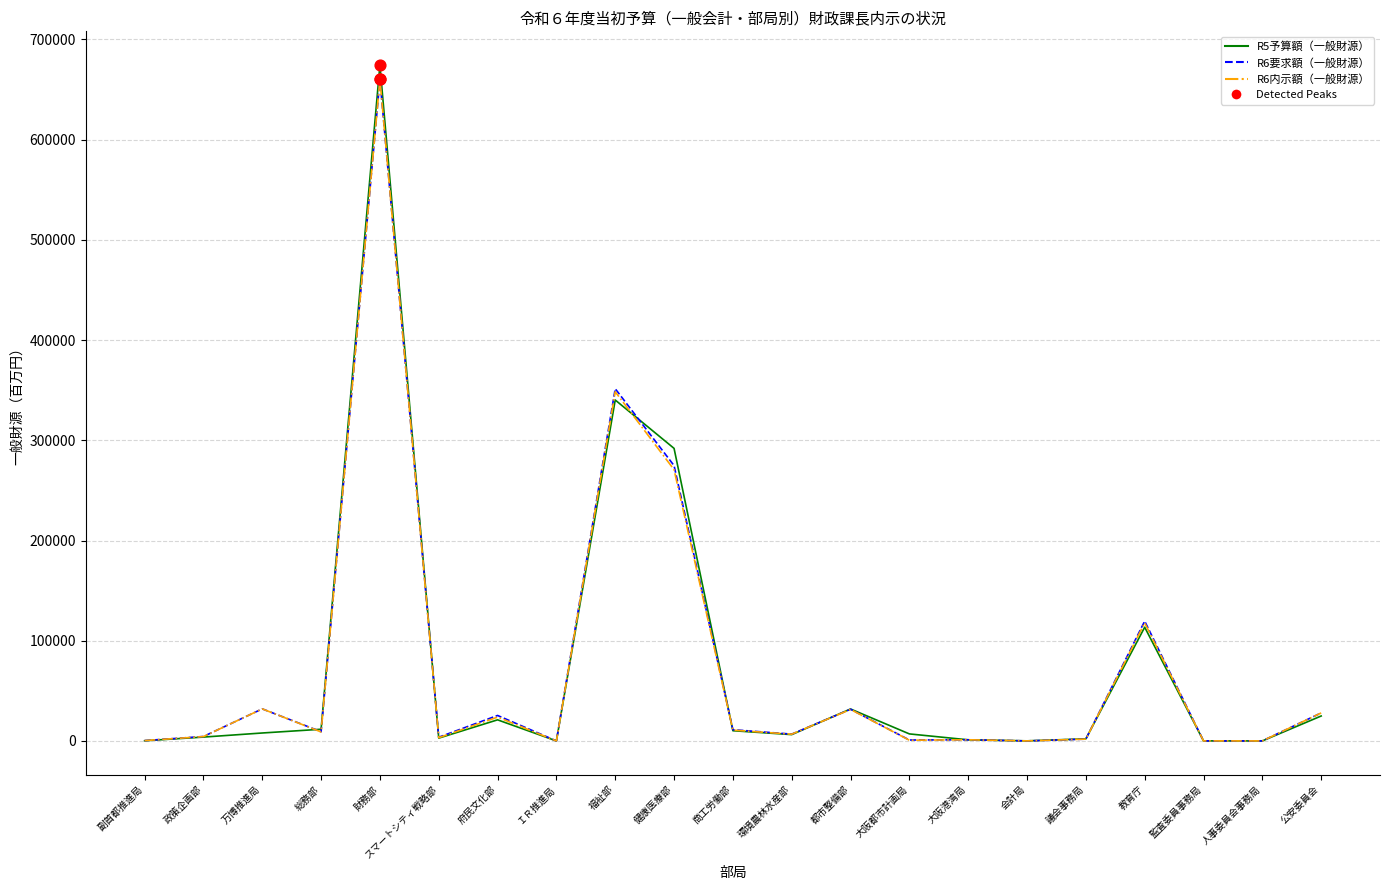

Which series has the largest range (max minus min)?

R5予算額（一般財源）